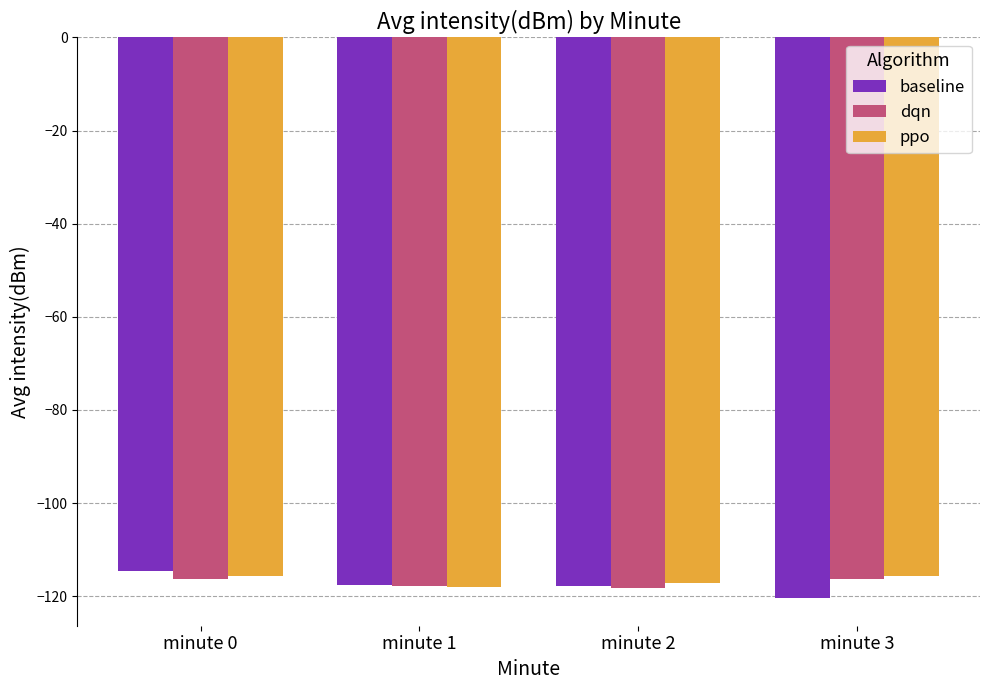

Is it true that ppo equals -156.3 at minute 1?

False